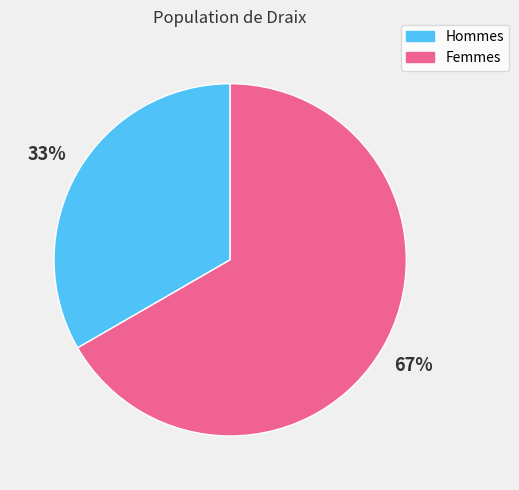

Is it true that Femmes is 53% of the pie?

False